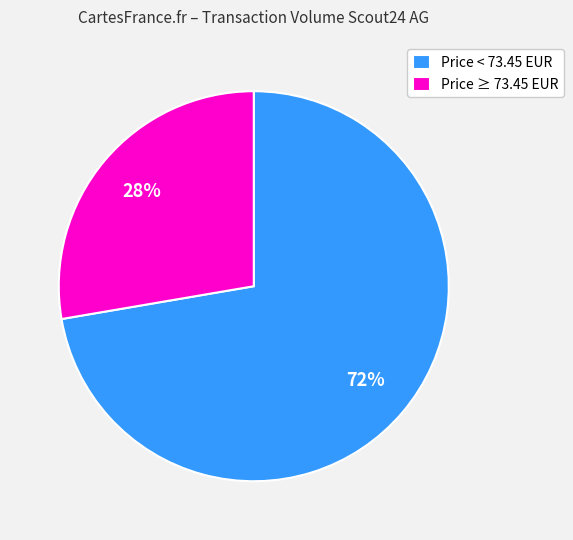

Is there a majority slice in this chart?

Yes